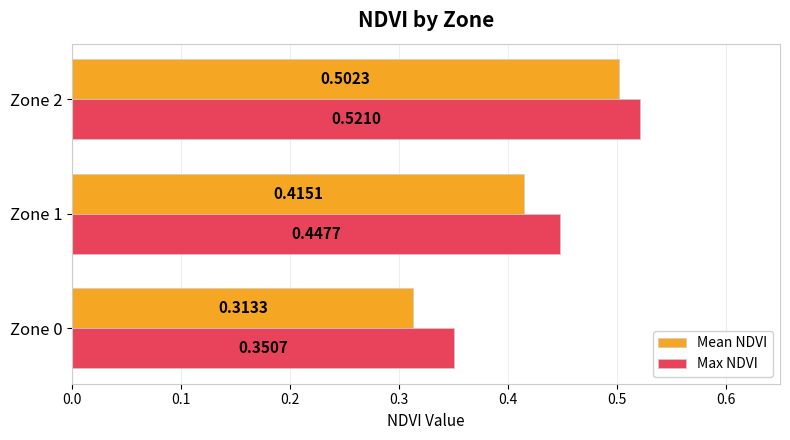

What is the difference between the second highest and minimum values in the Max NDVI series?

0.1